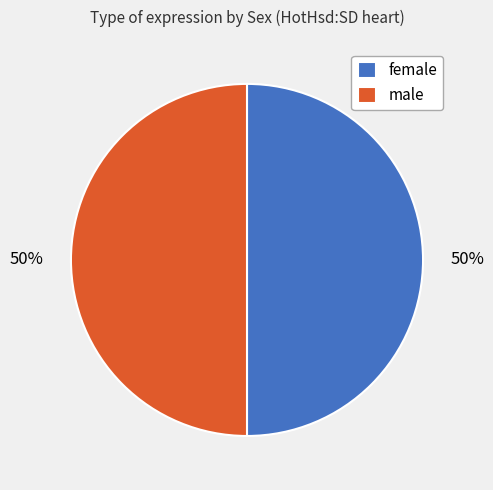

What percentage is the male slice, to the nearest percent?

50%